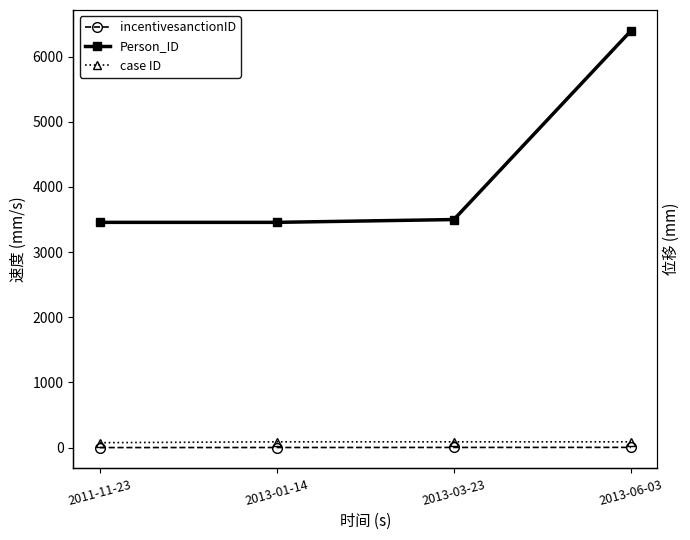

The incentivesanctionID series shows 3 at 2013-01-14. True or false?

False